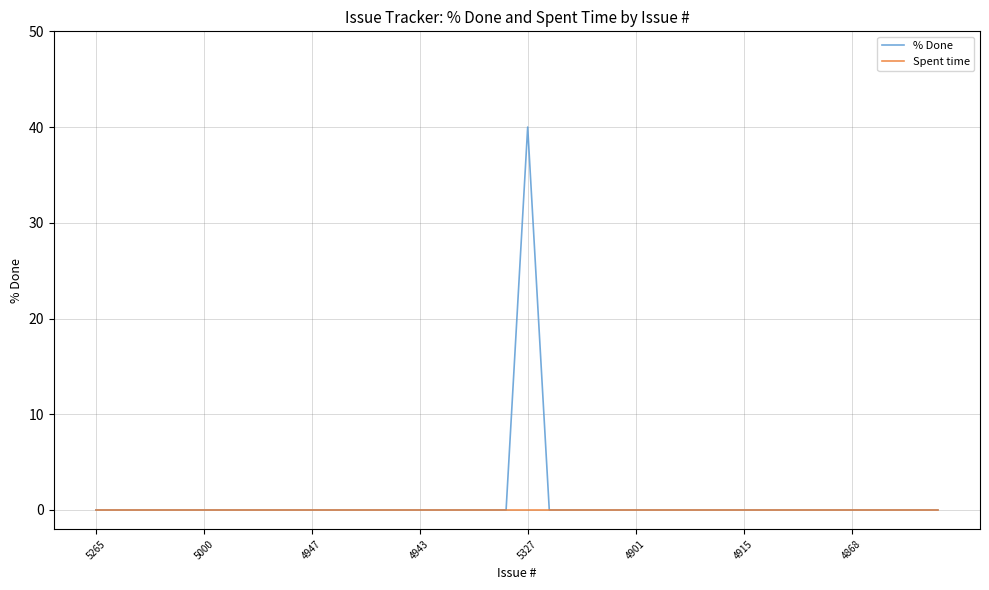

Rank the series by their maximum value, from highest to lowest.

% Done, Spent time